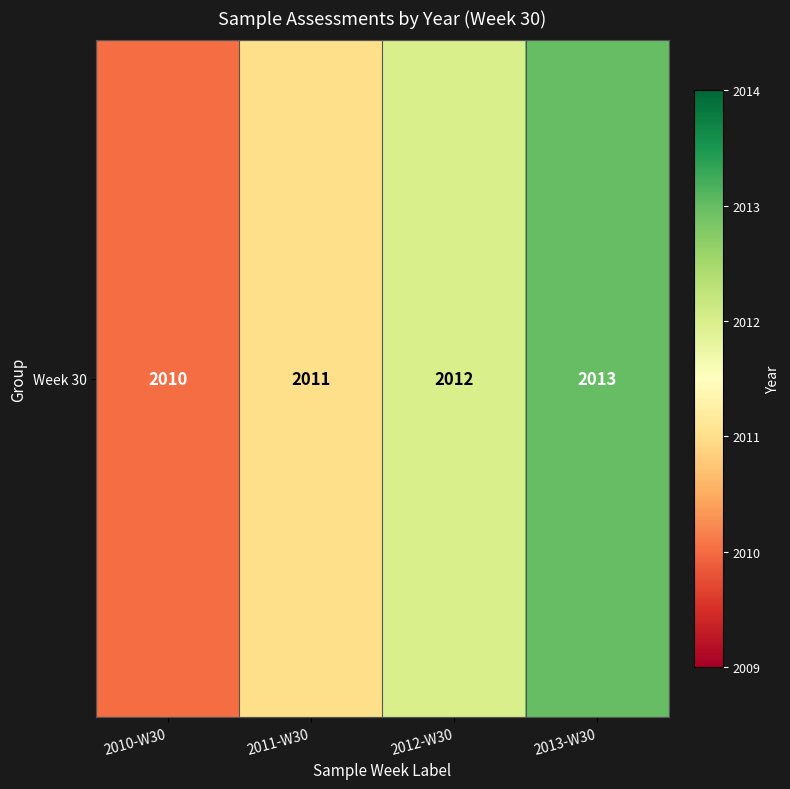

Reading right to left, extract all data points from this chart.

2013-W30=2013	2012-W30=2012	2011-W30=2011	2010-W30=2010